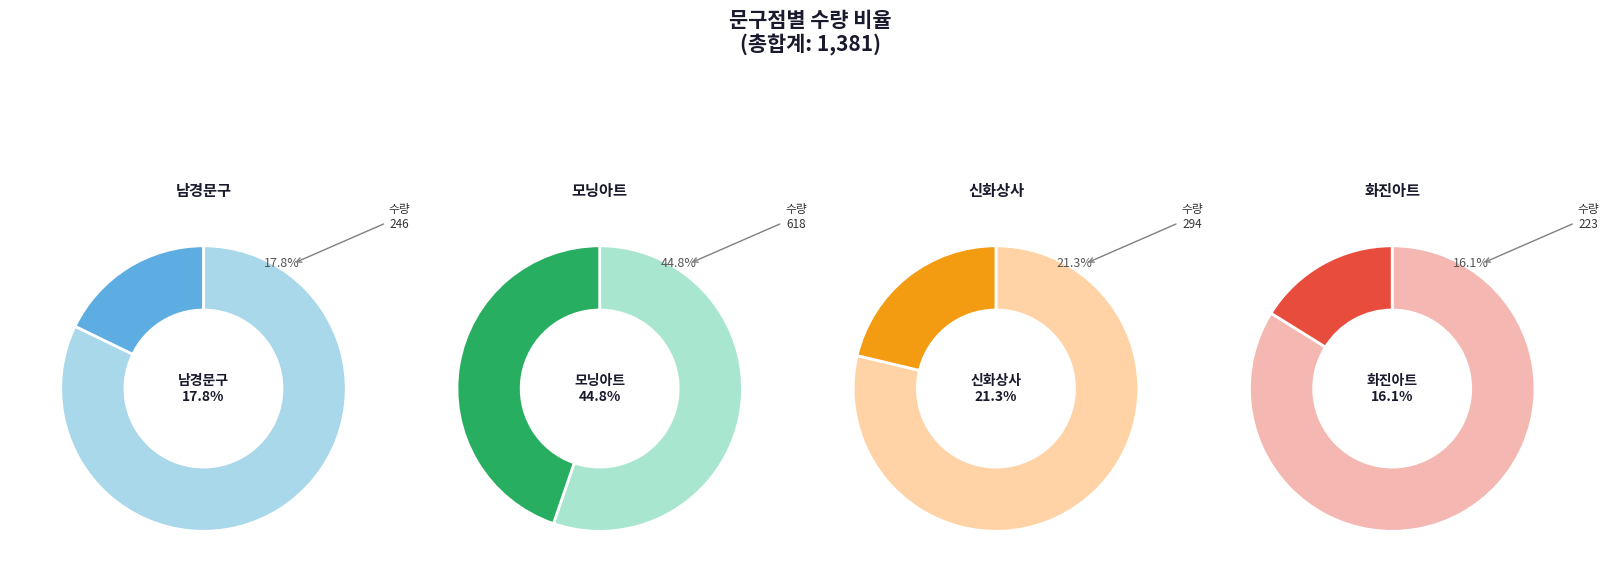

Count the number of slices in the pie.

4